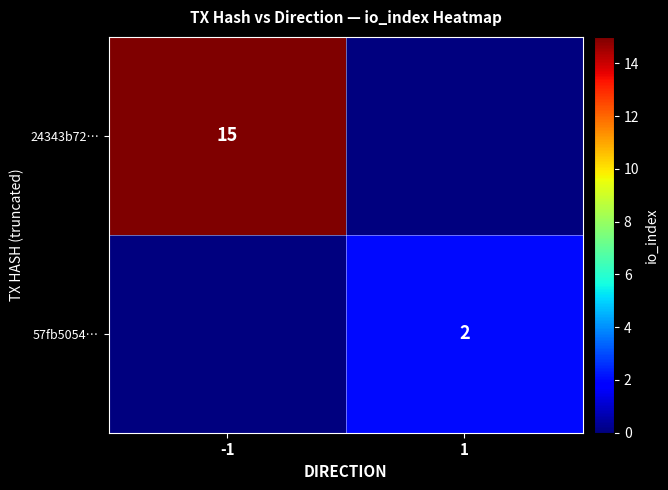

What is the spread (max minus min) of values at -1?

15